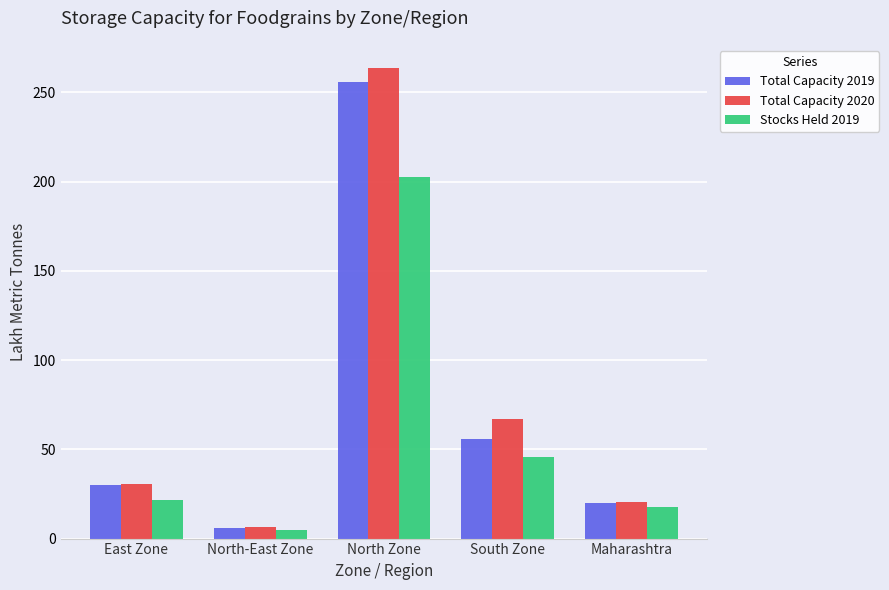

What is the difference between the Total Capacity 2019 values at South Zone and East Zone?

26.0